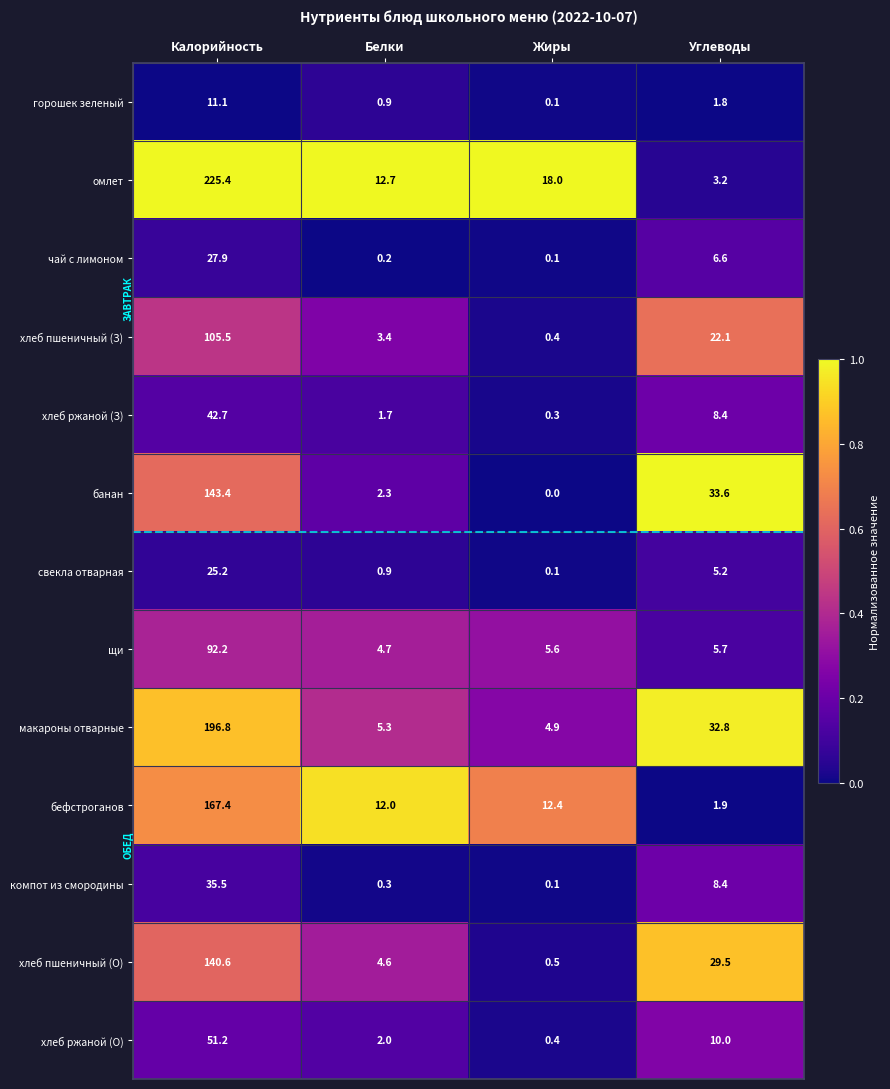

At which label does свекла отварная reach its minimum?

Жиры